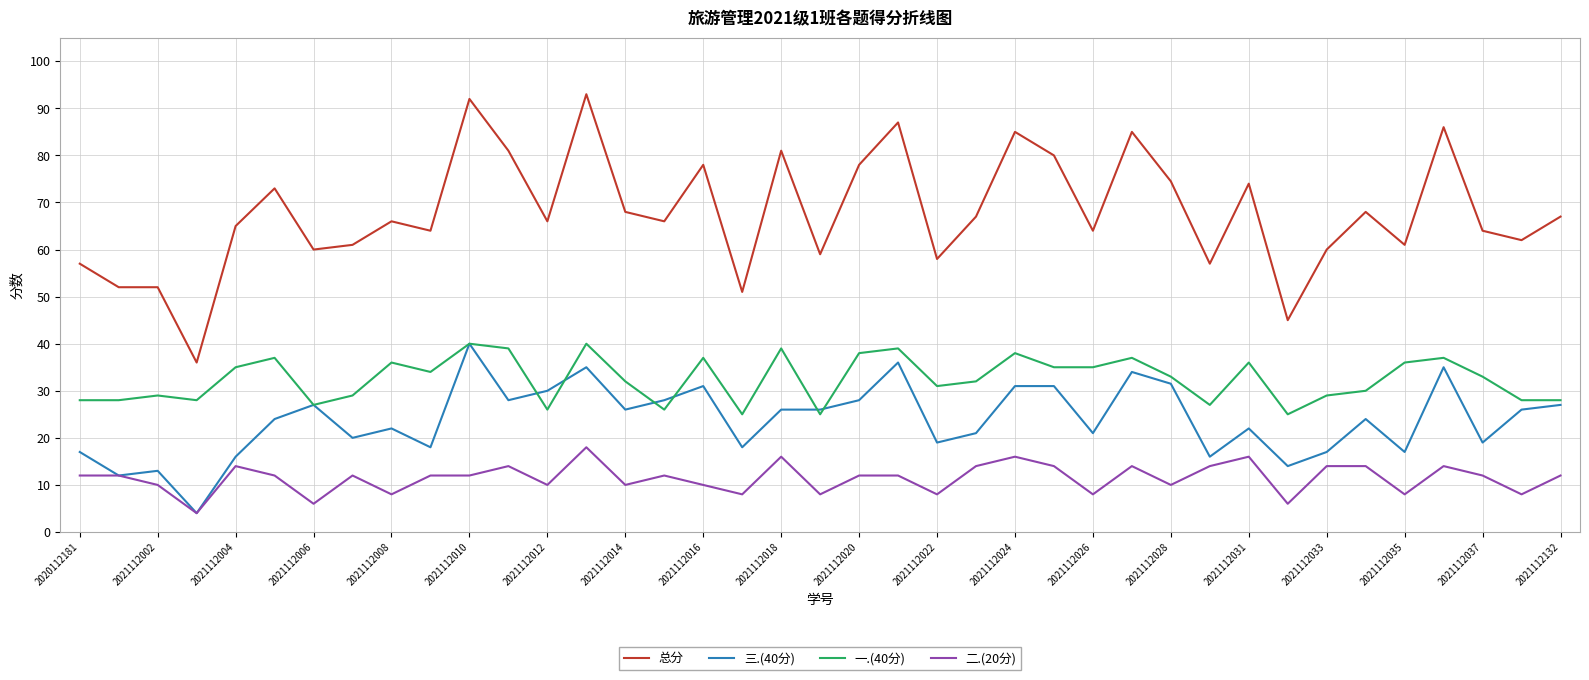

True or false: 总分 and 一.(40分) cross at least once.

False